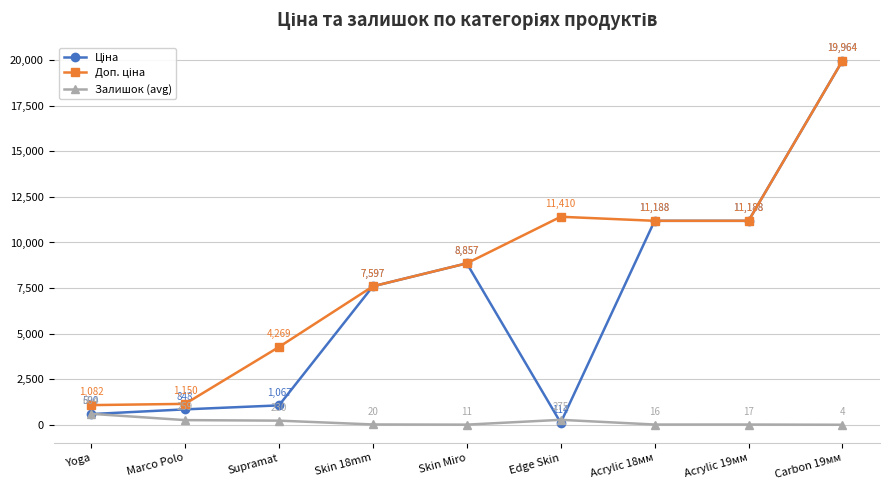

The value of Залишок (avg) at Acrylic 19мм is 17.0. True or false?

True